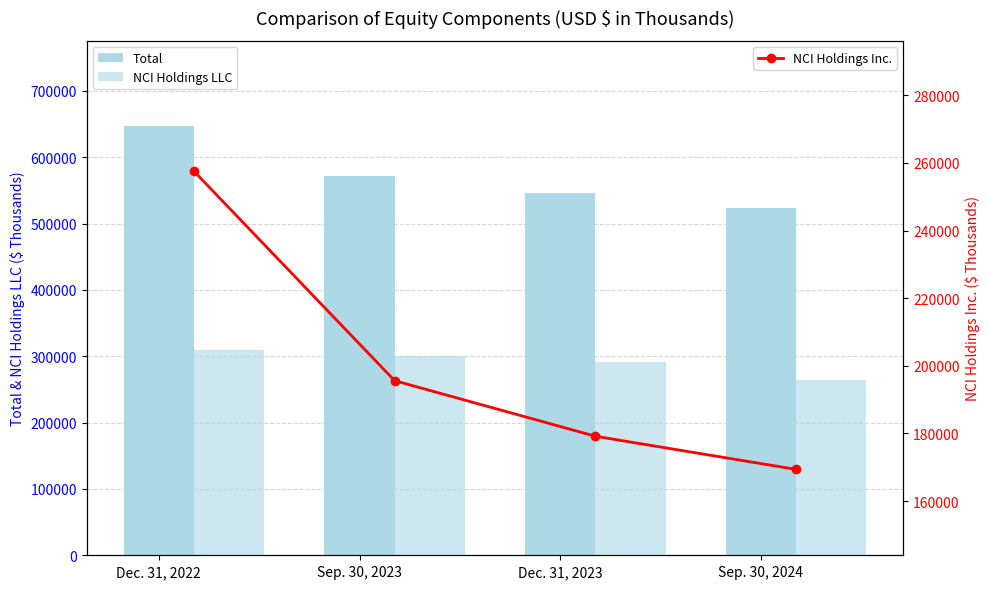

Rank the series by their average value, from highest to lowest.

Total, NCI Holdings LLC, NCI Holdings Inc.